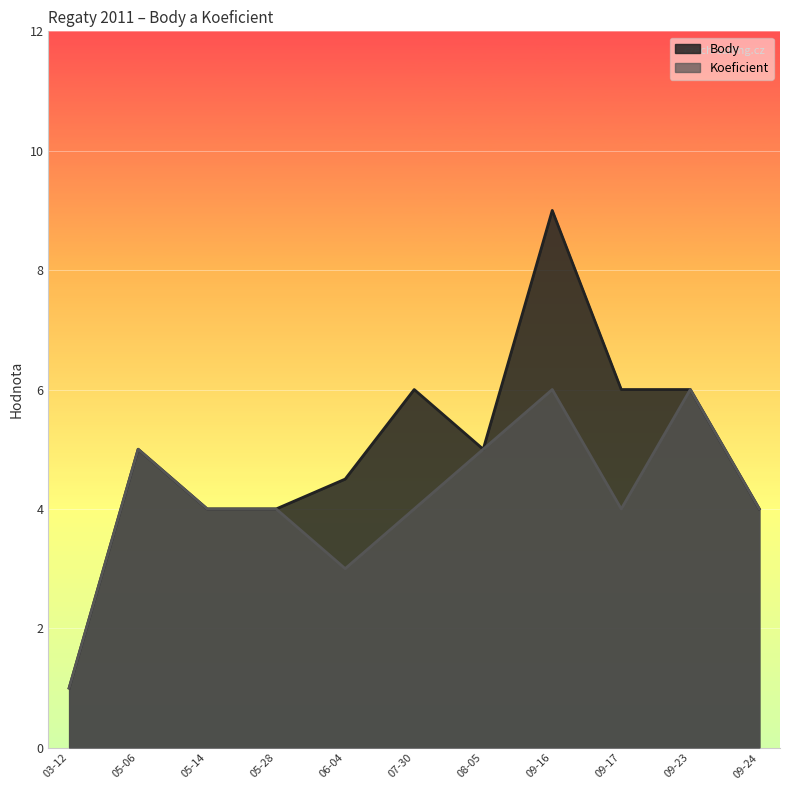

Rank the series at 09-17 from lowest to highest value.

Koeficient, Body